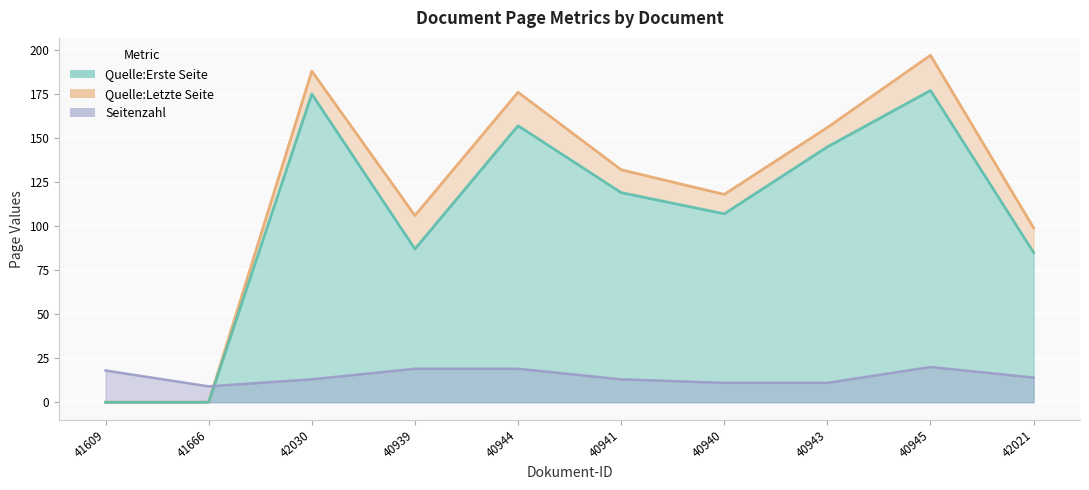

At which category does the chart reach its minimum across all series?

41609